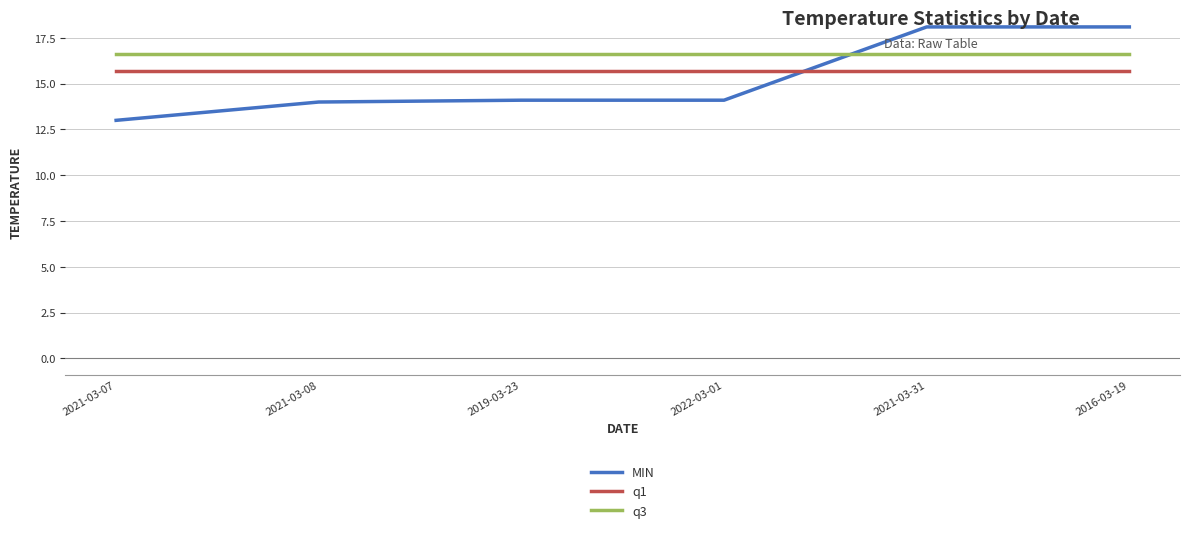

Which series has the widest spread of values?

MIN